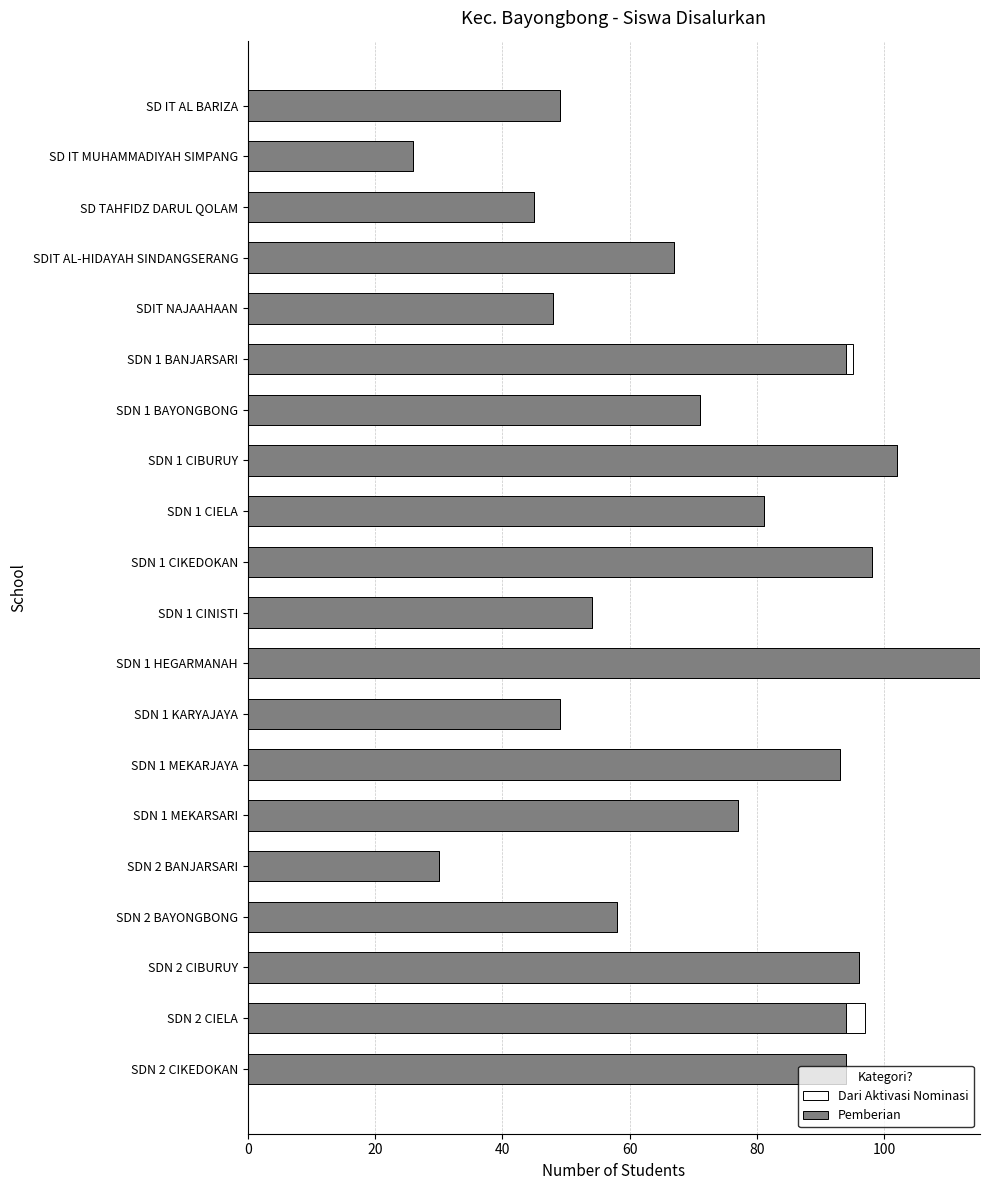

What is the total value across all series at SD IT AL BARIZA?

49